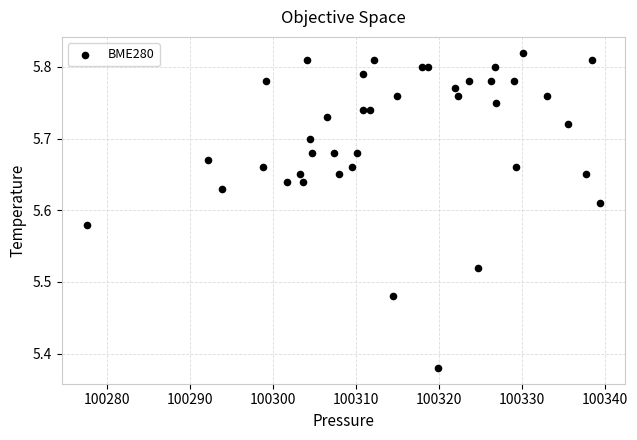

What is the range of X values (max minus min)?

61.7